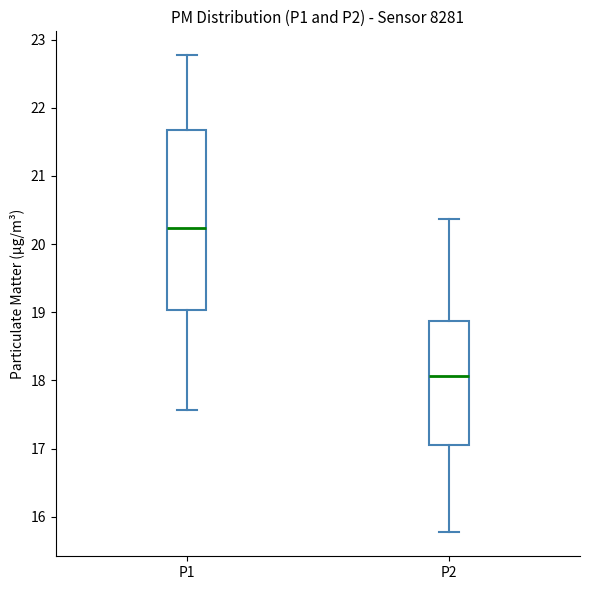

Reading left to right, transcribe this box plot: for each box, give where its median line is, the range the box spans, and where its two whiskers end, as read against the y-axis. The values are not printed on the chart, so give them approximately, as read against the axis.

P1: median 20.2, box 19.0 to 21.7, whiskers 17.6 to 22.8
P2: median 18.1, box 17.1 to 18.9, whiskers 15.8 to 20.4